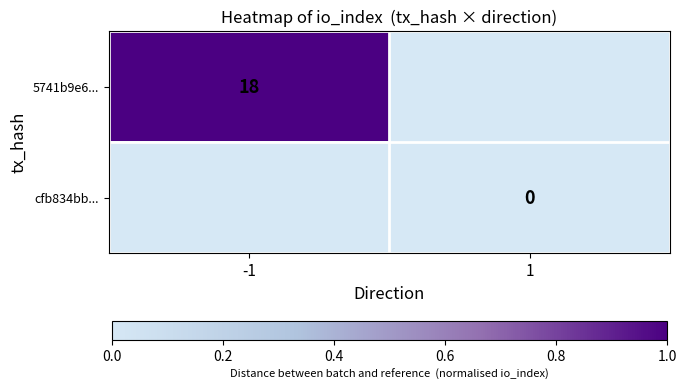

The 5741b9e6... series shows 18 at -1. True or false?

True